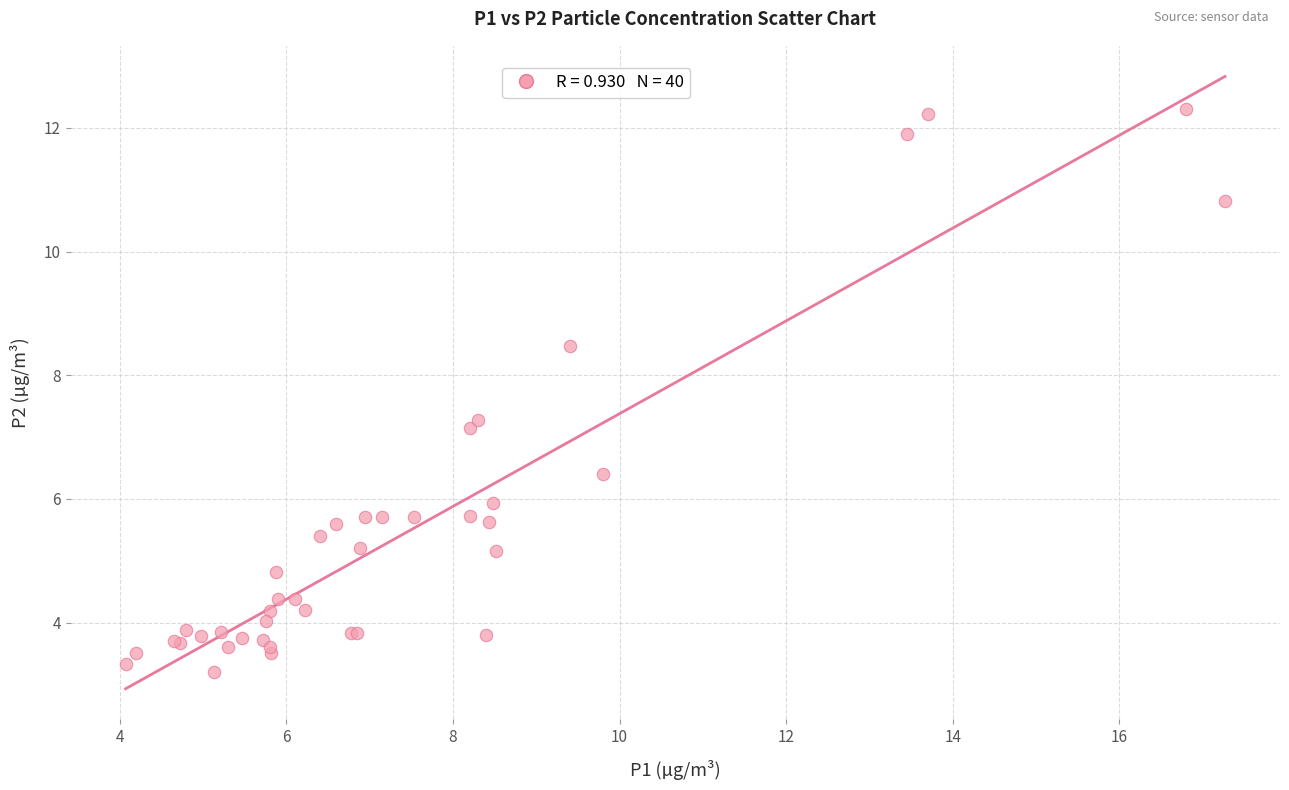

What Y value in the scatter plot is closest to 7?

7.2